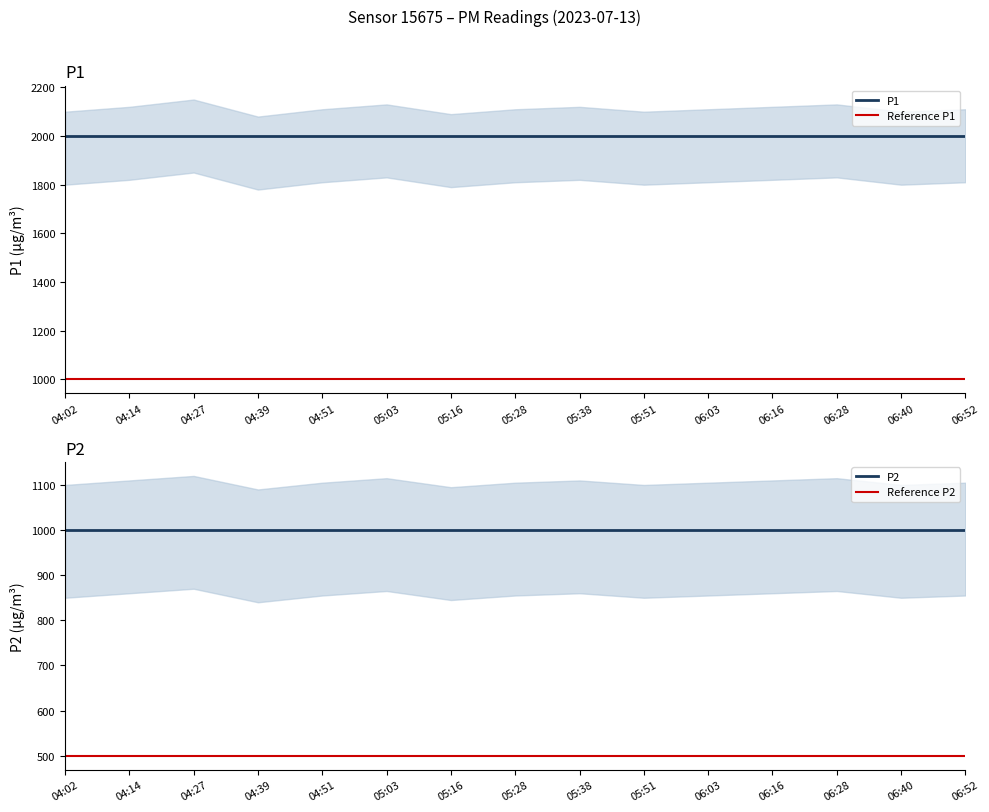

At which label does P1 reach its minimum?

04:02